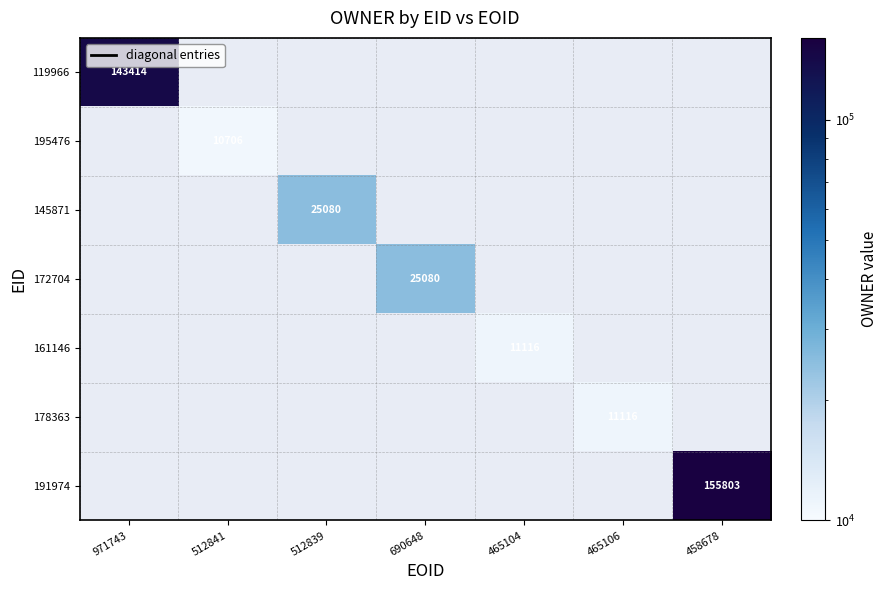

At how many categories does at least one series exceed 88706?

2